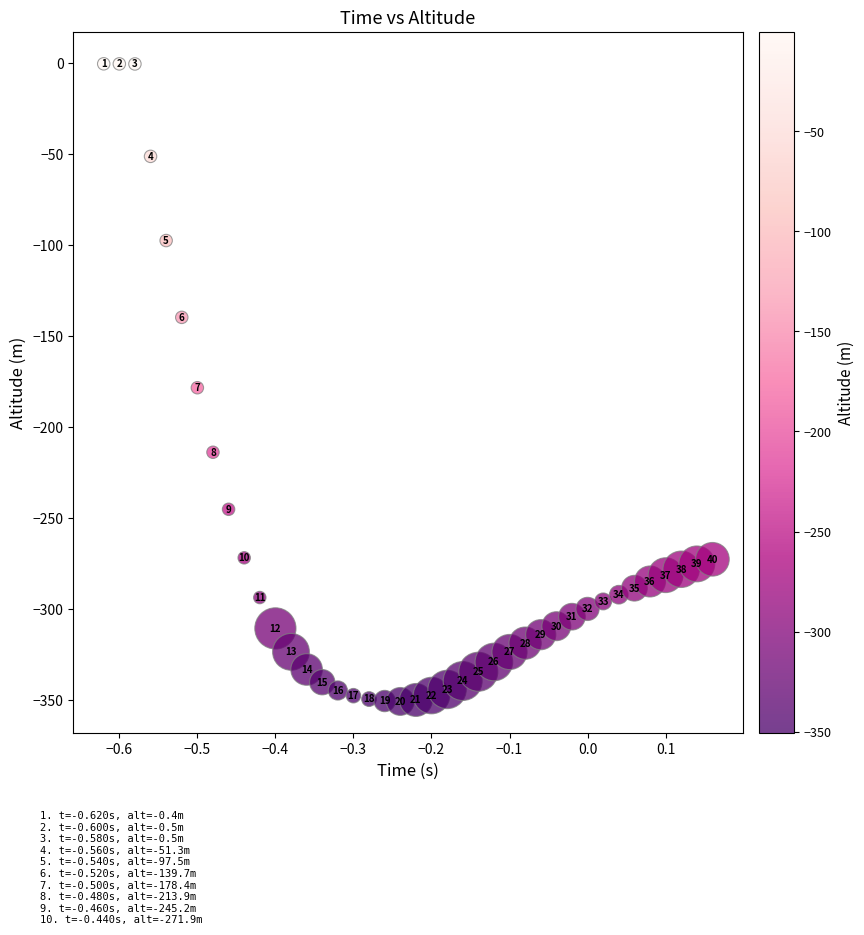

What is the range of X values (max minus min)?

0.8